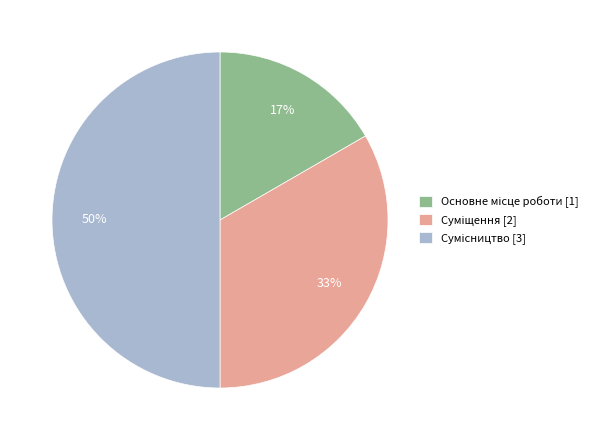

To the nearest percent, what is the difference between the largest and smallest slice percentages?

33%